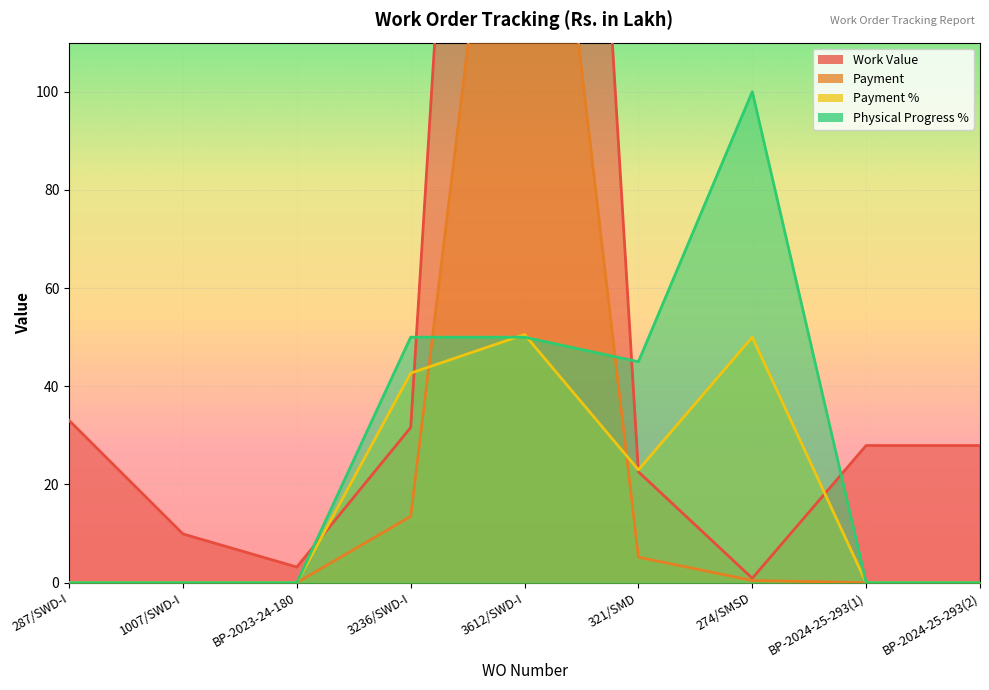

How many categories are shown in the chart?

9